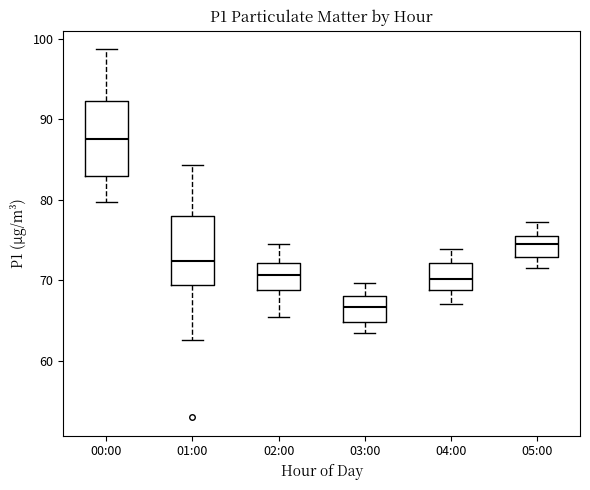

Which box's median line is the highest?

00:00